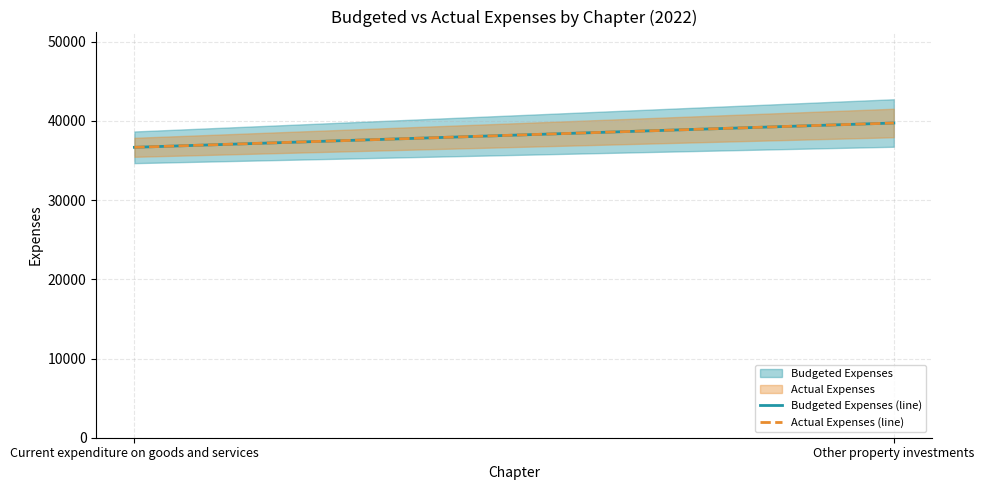

Which series has the largest total across all categories?

Budgeted Expenses (line)